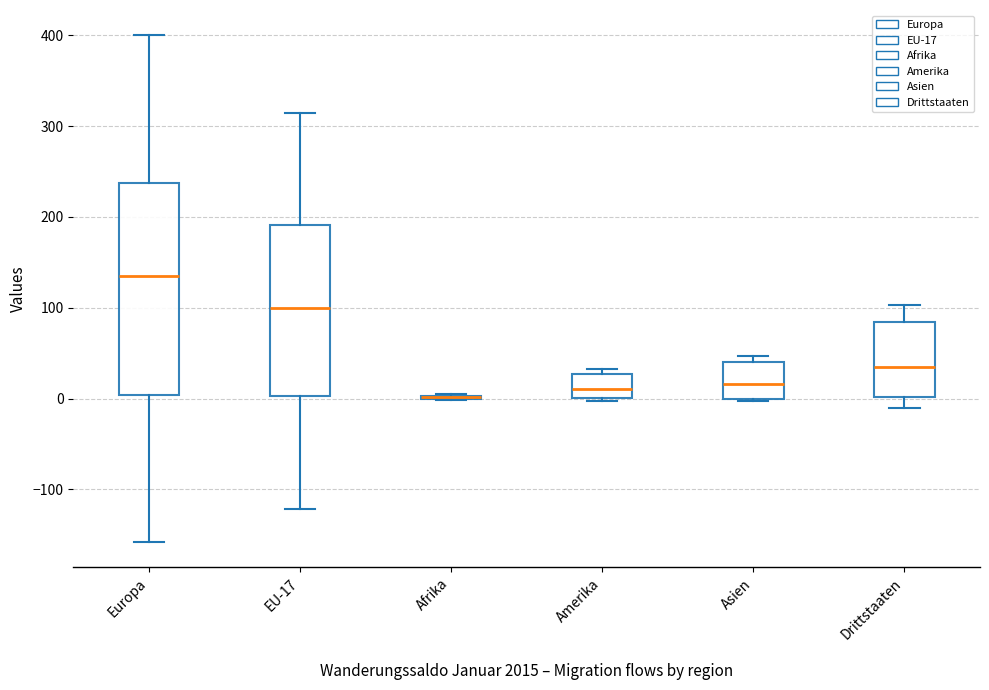

Reading left to right, read every box against the y-axis: the position of its median line, the range the box covers, and the ends of its whiskers. The values are not printed on the chart, so give them approximately, as read against the axis.

Europa: median 140, box 0 to 240, whiskers -160 to 400
EU-17: median 100, box 0 to 190, whiskers -120 to 310
Afrika: box collapsed to a line at 0, whiskers 0 to 10
Amerika: median 10, box 0 to 30, whiskers 0 (just below the box's lower edge) to 30 (just above the box's upper edge)
Asien: median 20, box 0 to 40, whiskers 0 to 50
Drittstaaten: median 40, box 0 to 80, whiskers -10 to 100